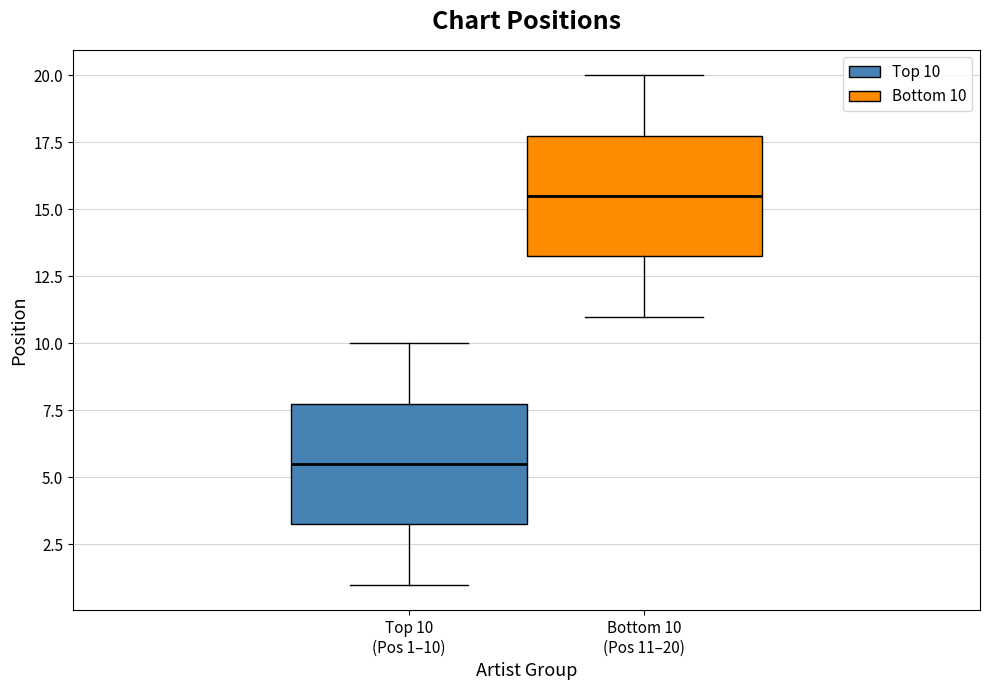

Reading left to right, read every box against the y-axis: the position of its median line, the range the box covers, and the ends of its whiskers. The values are not printed on the chart, so give them approximately, as read against the axis.

Top 10 (Pos 1–10): median 5.5, box 3.5 to 8.0, whiskers 1.0 to 10.0
Bottom 10 (Pos 11–20): median 15.5, box 13.5 to 18.0, whiskers 11.0 to 20.0